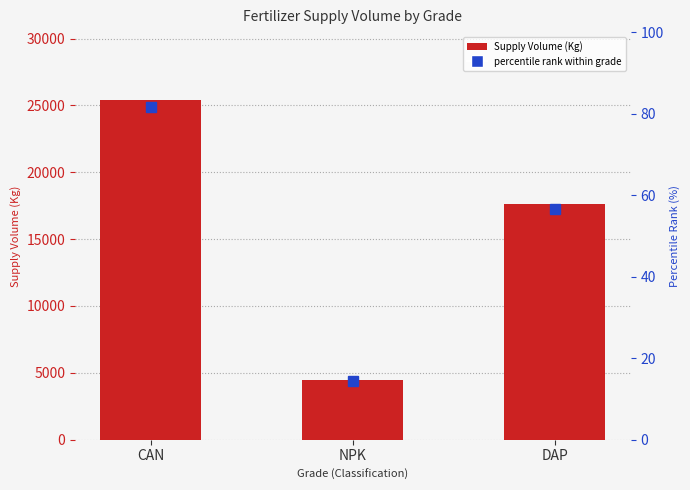

Reading right to left, transcribe all the data shown in this chart.

17600	4500	25400